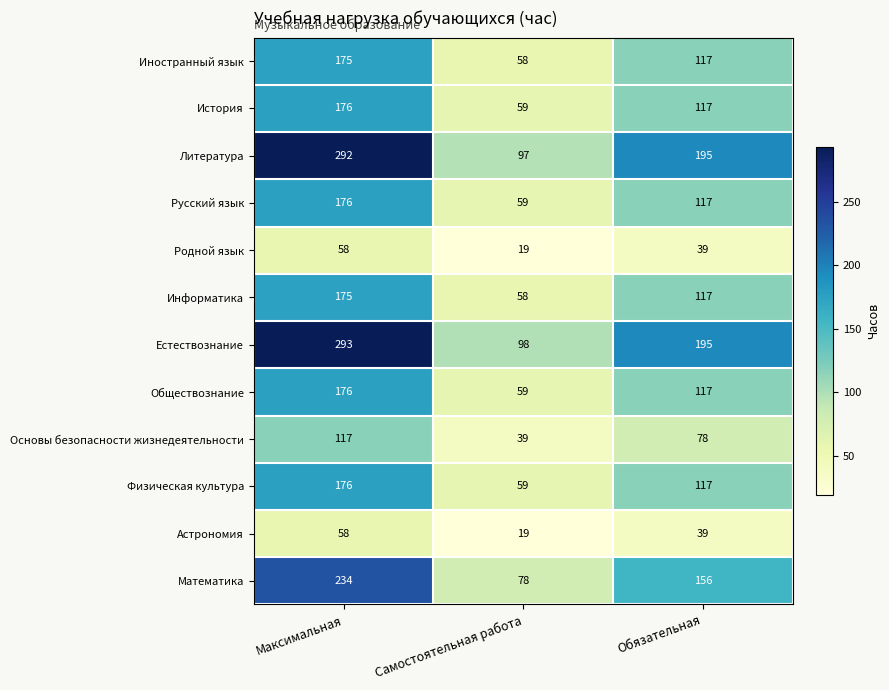

Read the Литература value at Самостоятельная работа, to the nearest 10.

100